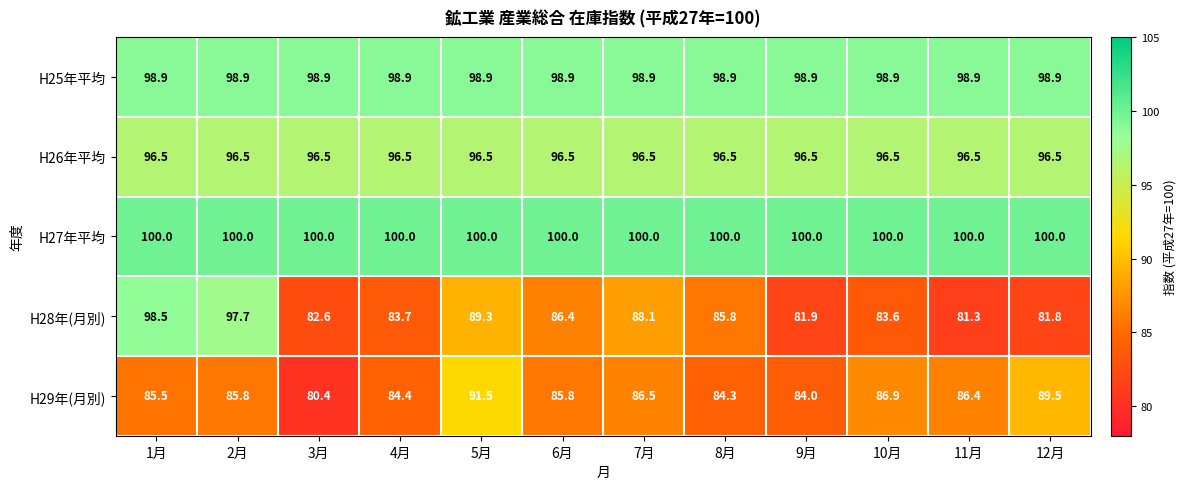

Between 2月 and 5月, which series saw the biggest shift?

H28年(月別)